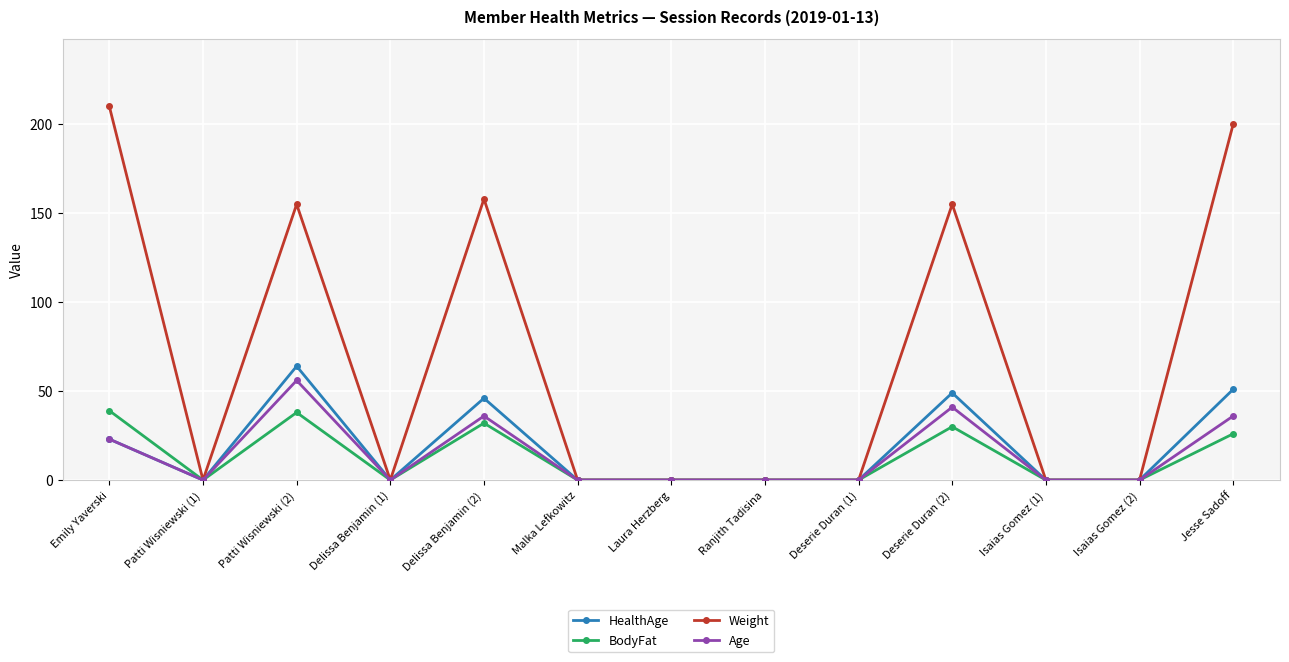

Is it true that Weight equals 0 at Malka Lefkowitz?

True